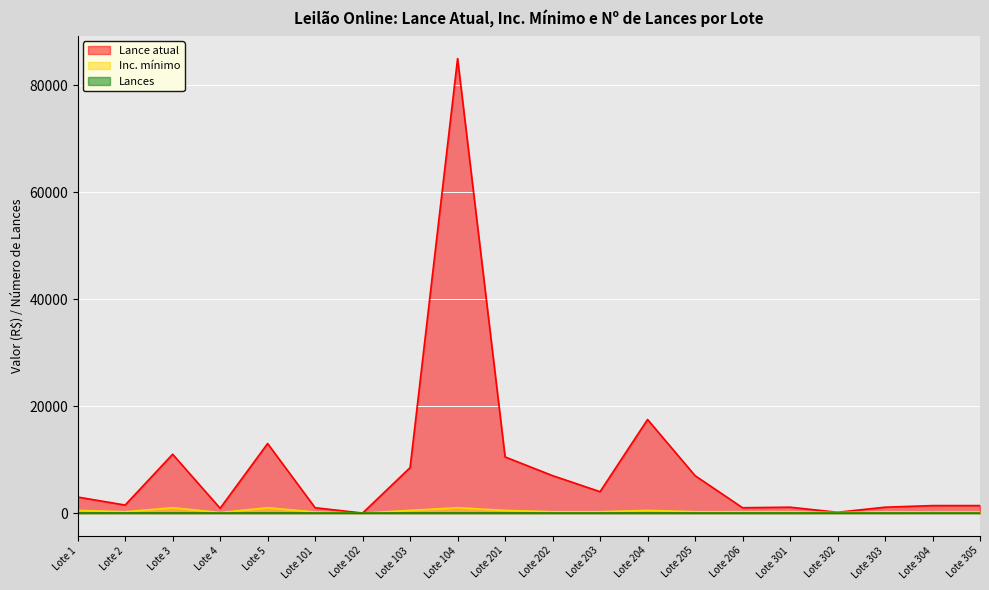

What is the sum of all Lance atual values?

176052.8